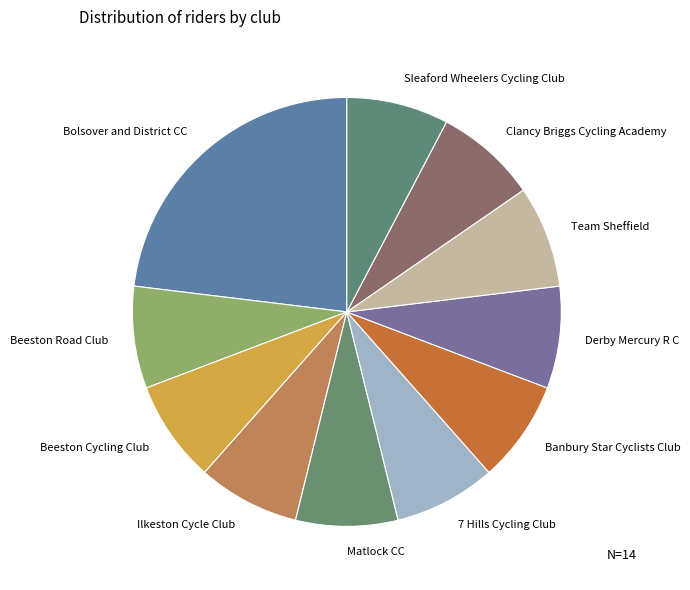

Between Beeston Road Club and Bolsover and District CC, which is larger?

Bolsover and District CC